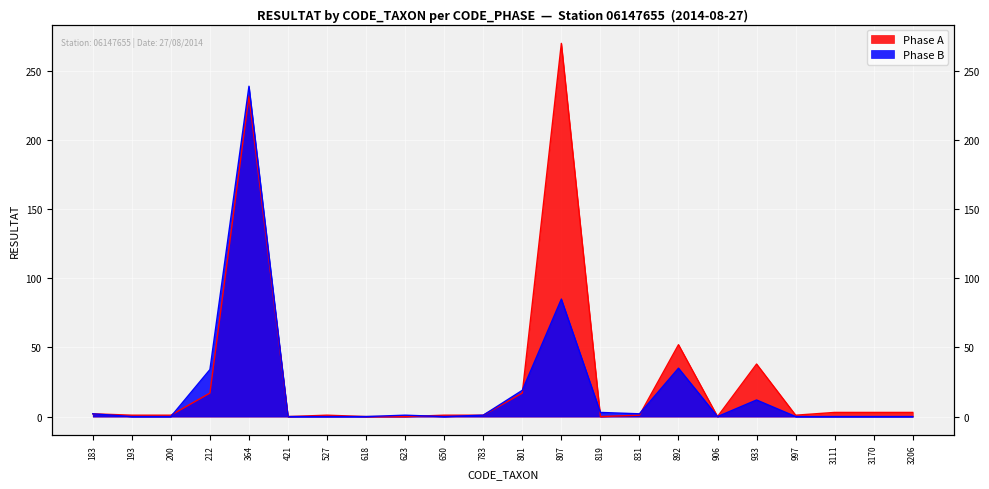

How many values in Phase B are above zero?

11